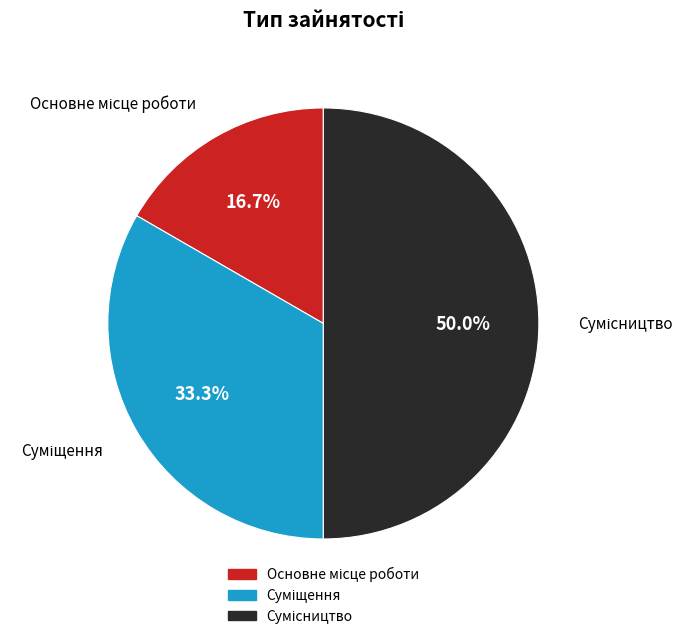

How many segments does this pie chart have?

3